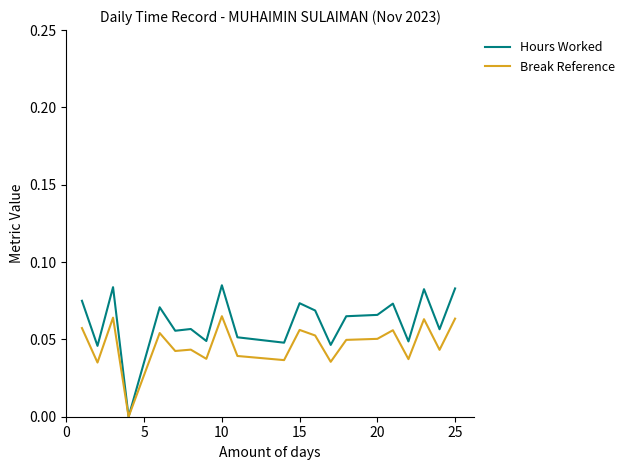

In Hours Worked, how many points are higher than both neighbors (excluding endpoints)?

7